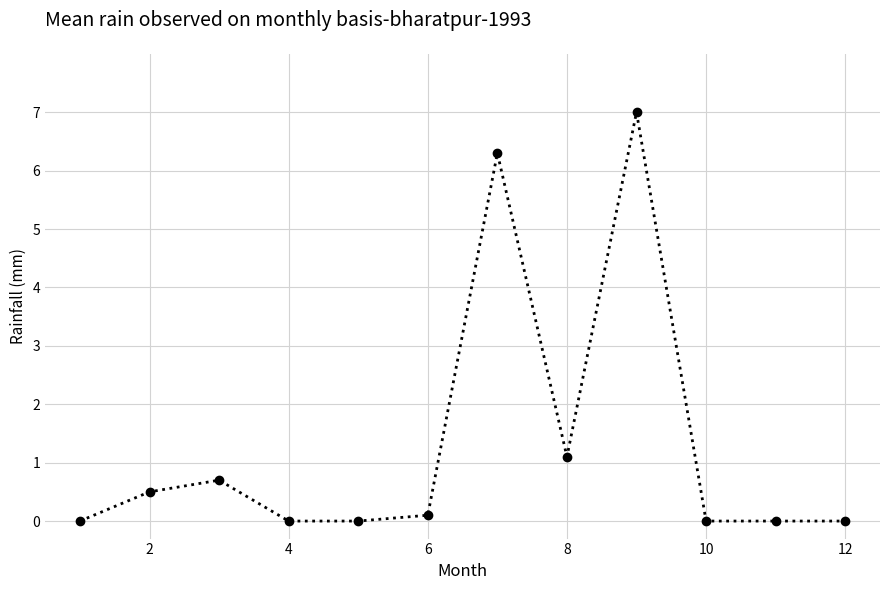

Reading left to right, transcribe all the data shown in this chart.

0.0	0.5	0.7	0.0	0.0	0.1	6.3	1.1	7.0	0.0	0.0	0.0